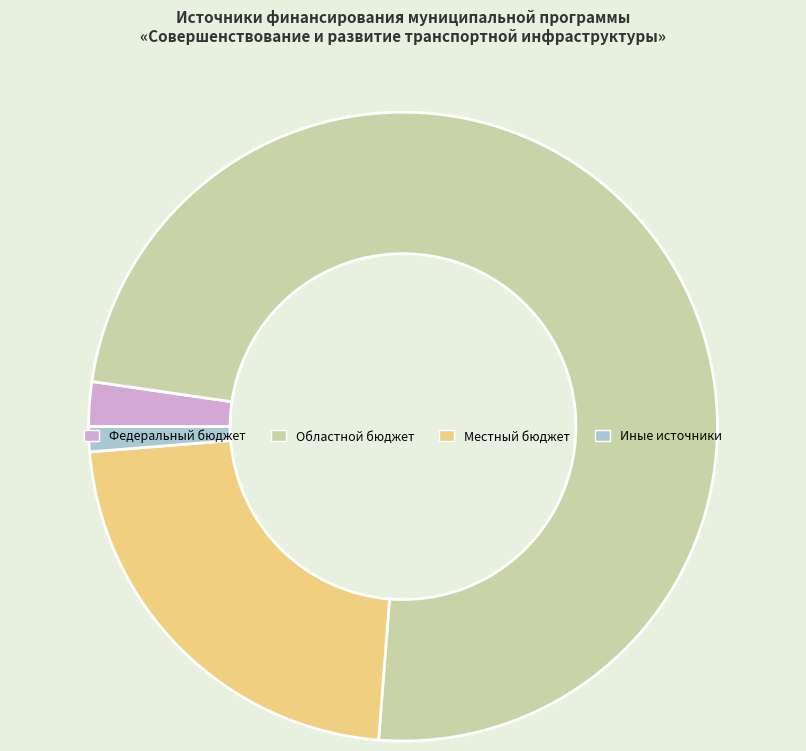

How many slices are in this pie chart?

4